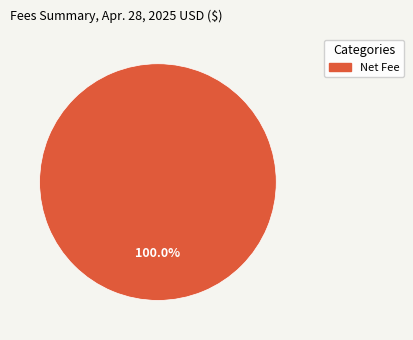

Which slice represents more than half of the pie?

Net Fee